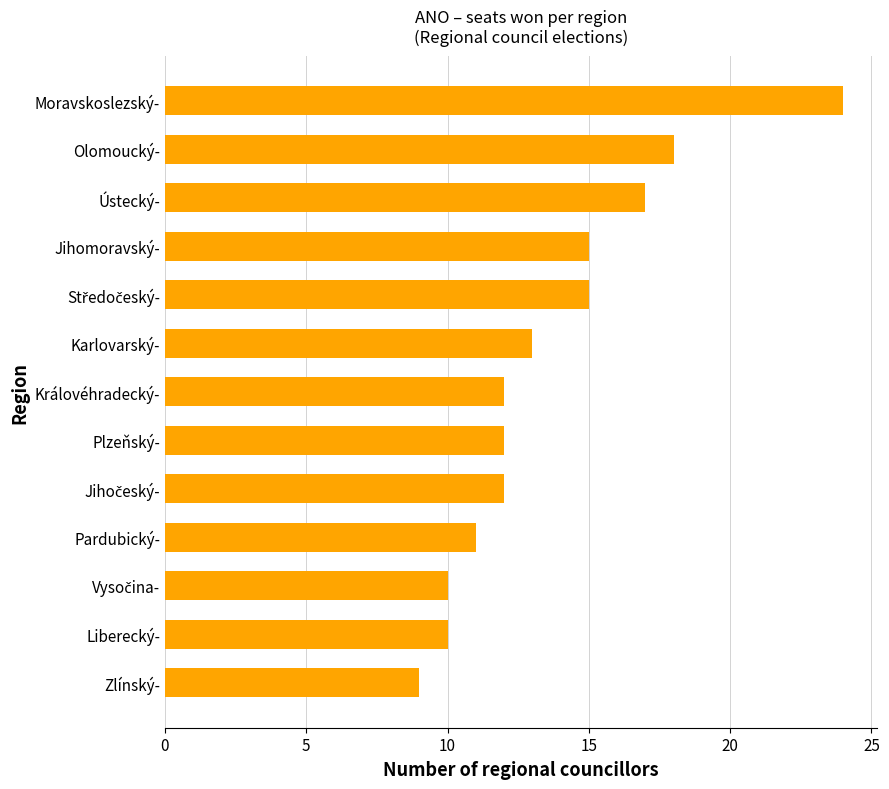

What is the minimum value shown in the chart?

9